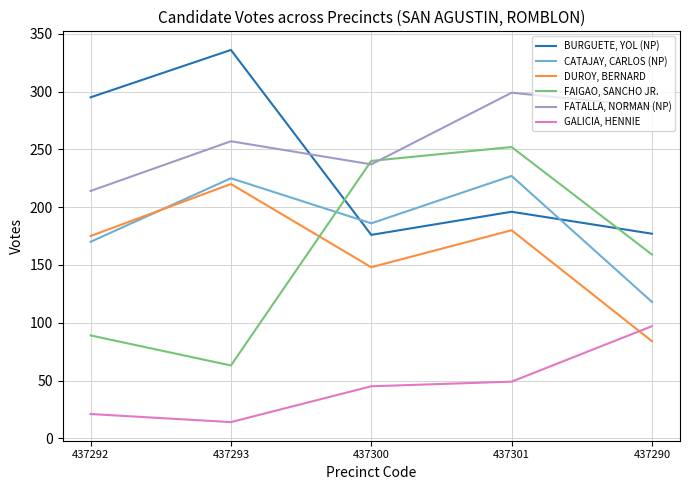

What is the approximate value of CATAJAY, CARLOS (NP) at 437290, to the nearest 5?

120